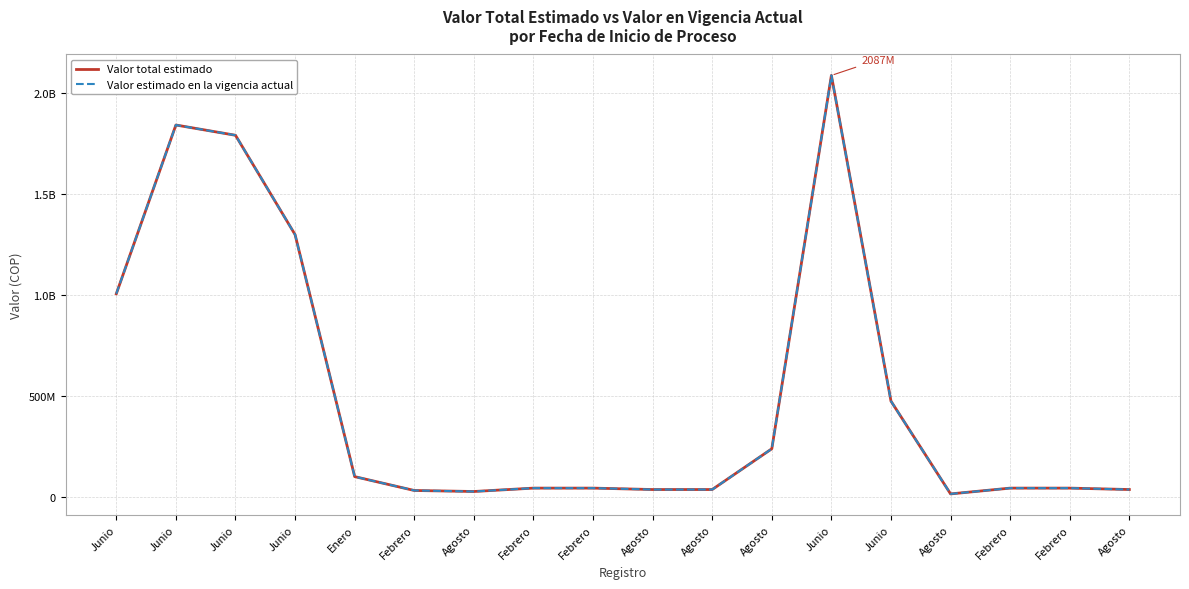

Where is the first local minimum for Valor total estimado?

Agosto